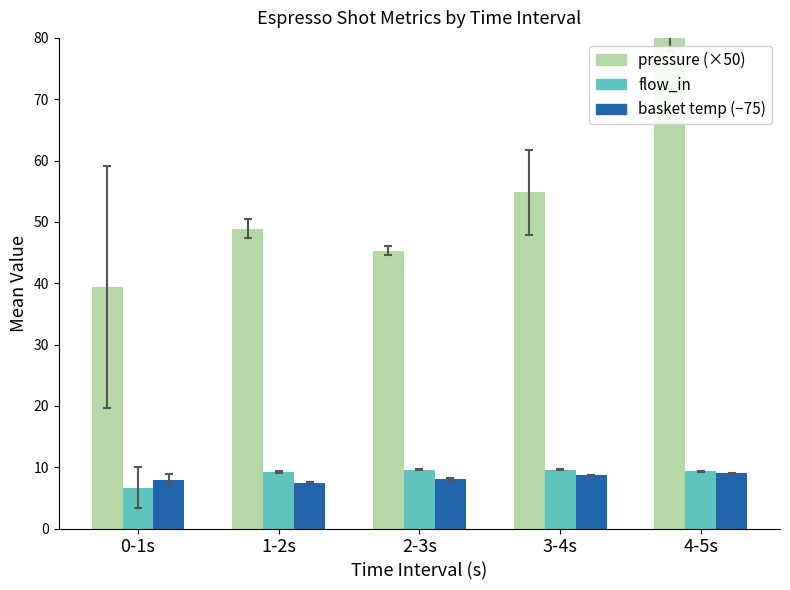

True or false: basket temp (−75) has a value of 8.0 at 2-3s.

True